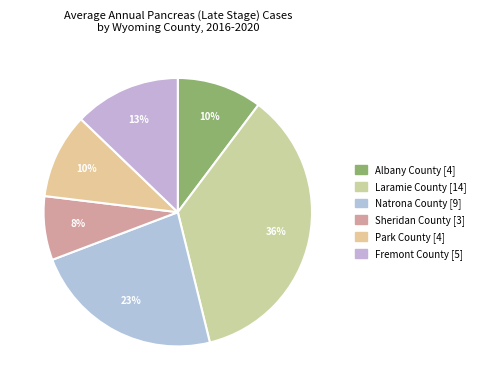

To the nearest percent, what is the average slice percentage?

17%